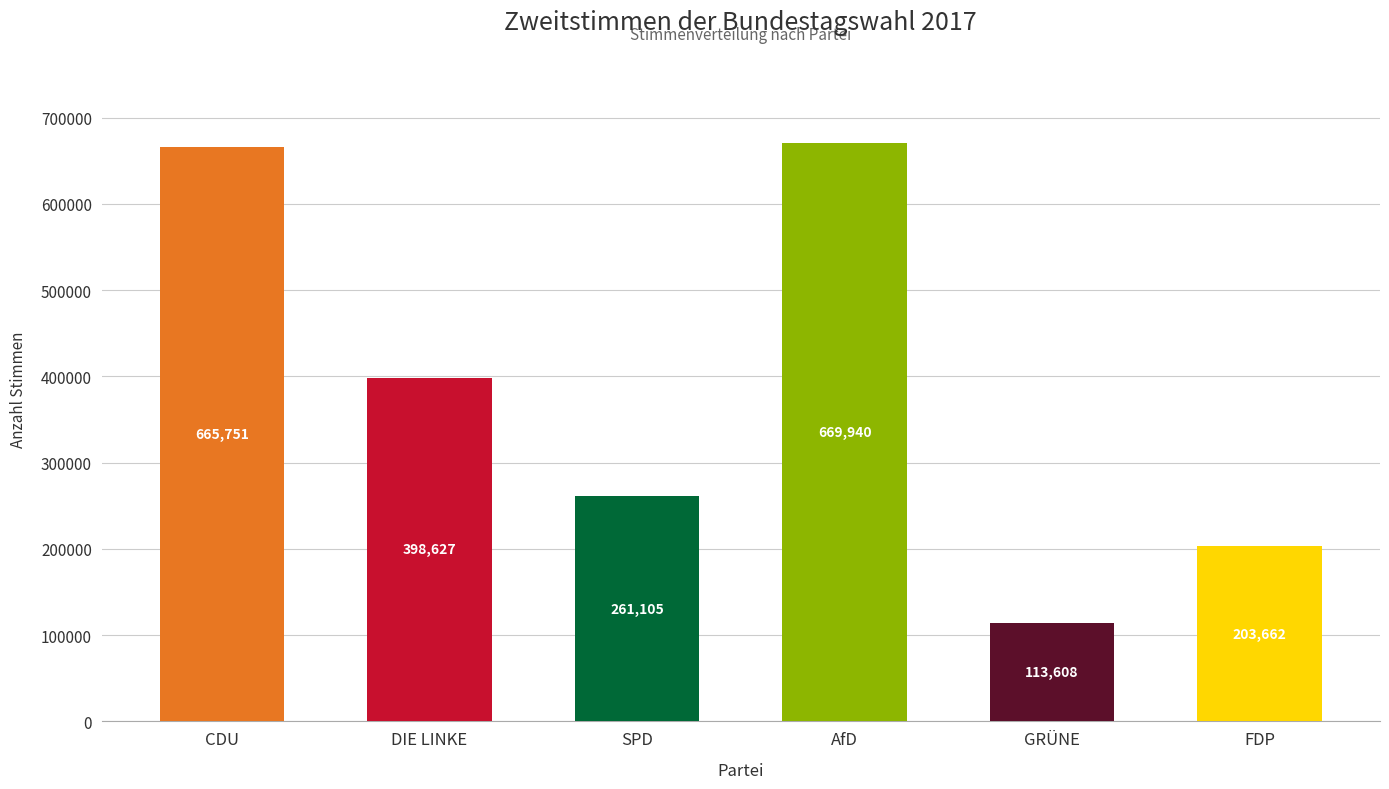

What position from the right is FDP?

1